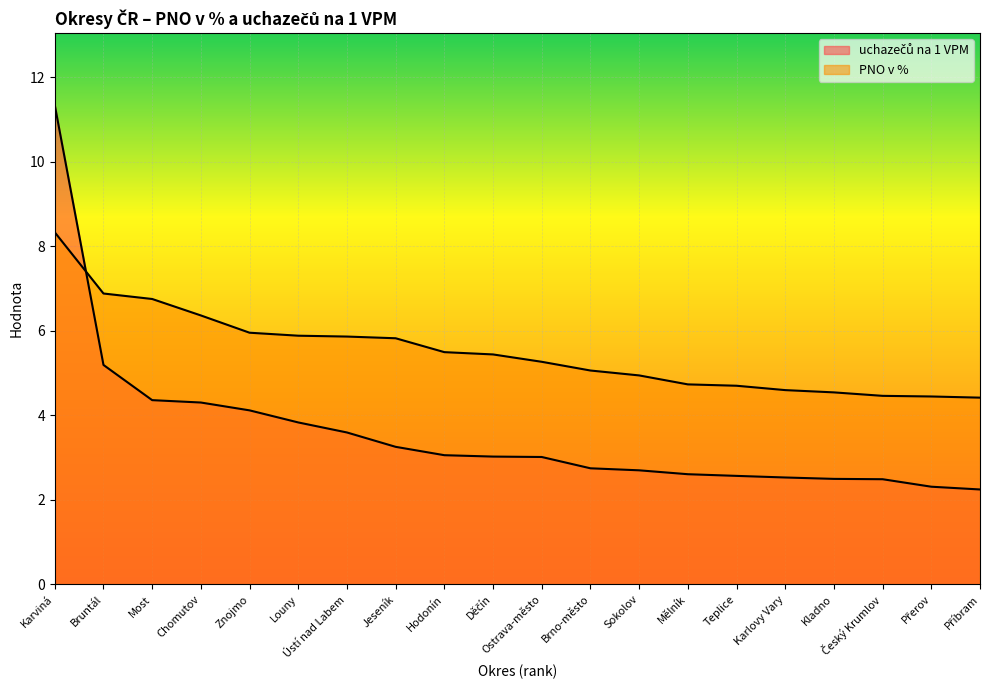

Reading left to right, extract all data points from this chart.

uchazečů na 1 VPM: 11.3	5.2	4.4	4.3	4.1	3.8	3.6	3.3	3.1	3.0	3.0	2.8	2.7	2.6	2.6	2.5	2.5	2.5	2.3	2.2
PNO v %: 8.3	6.9	6.8	6.4	6.0	5.9	5.9	5.8	5.5	5.4	5.3	5.1	4.9	4.7	4.7	4.6	4.5	4.5	4.4	4.4